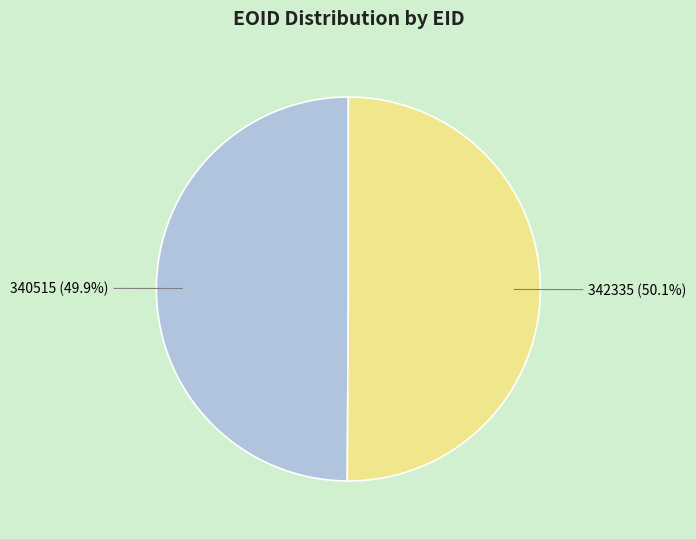

Combined, what portion of the pie is 342335 and 340515?

100.0%